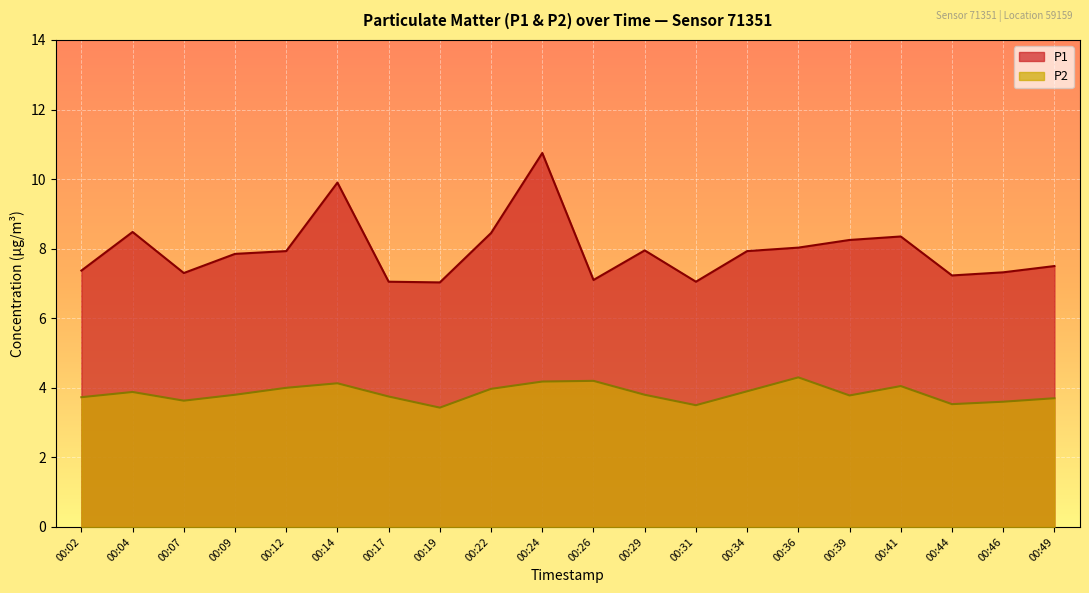

Reading left to right, transcribe all the data shown in this chart.

P1: 7.4	8.5	7.3	7.8	7.9	9.9	7.0	7.0	8.4	10.8	7.1	8.0	7.0	7.9	8.0	8.2	8.3	7.2	7.3	7.5
P2: 3.7	3.9	3.6	3.8	4.0	4.1	3.8	3.4	4.0	4.2	4.2	3.8	3.5	3.9	4.3	3.8	4.0	3.5	3.6	3.7